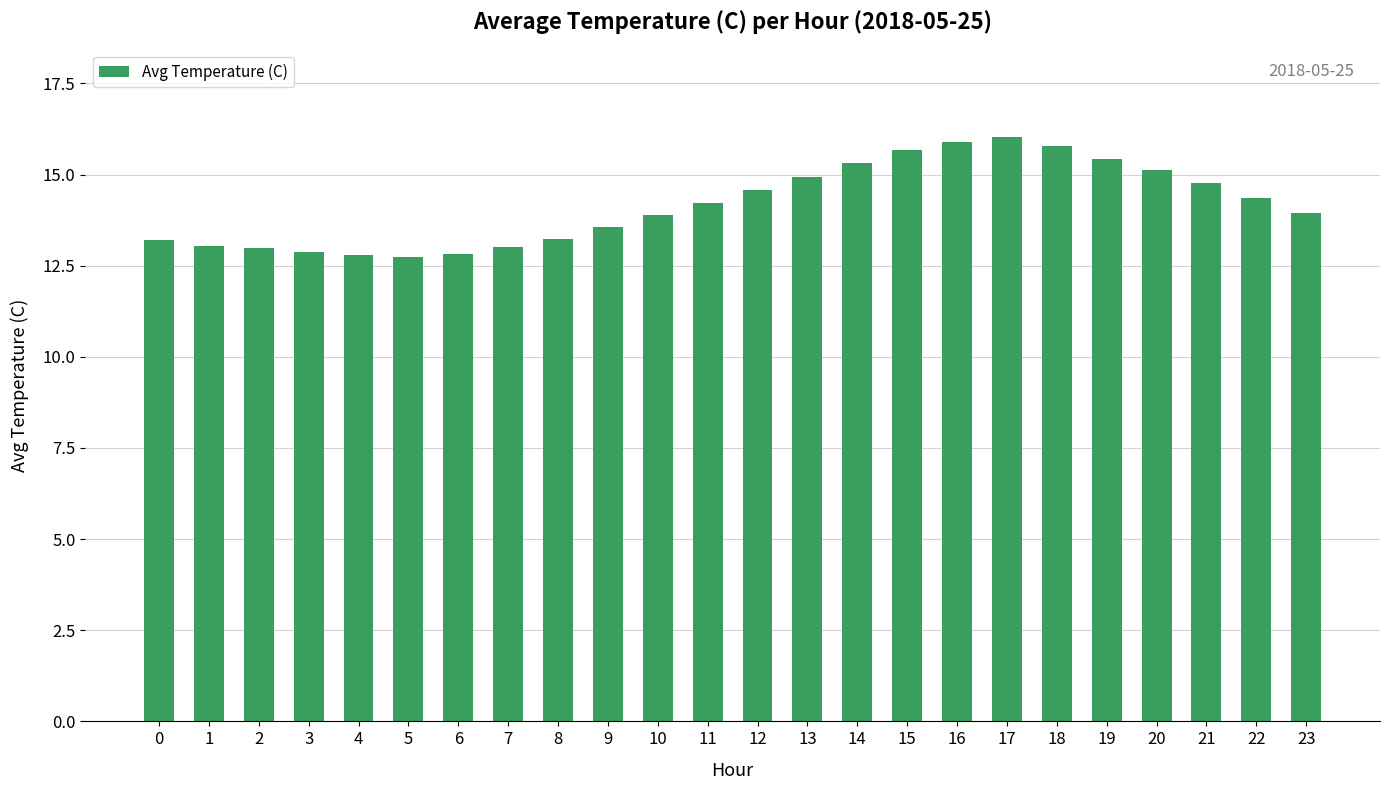

Does the chart contain any negative values?

No